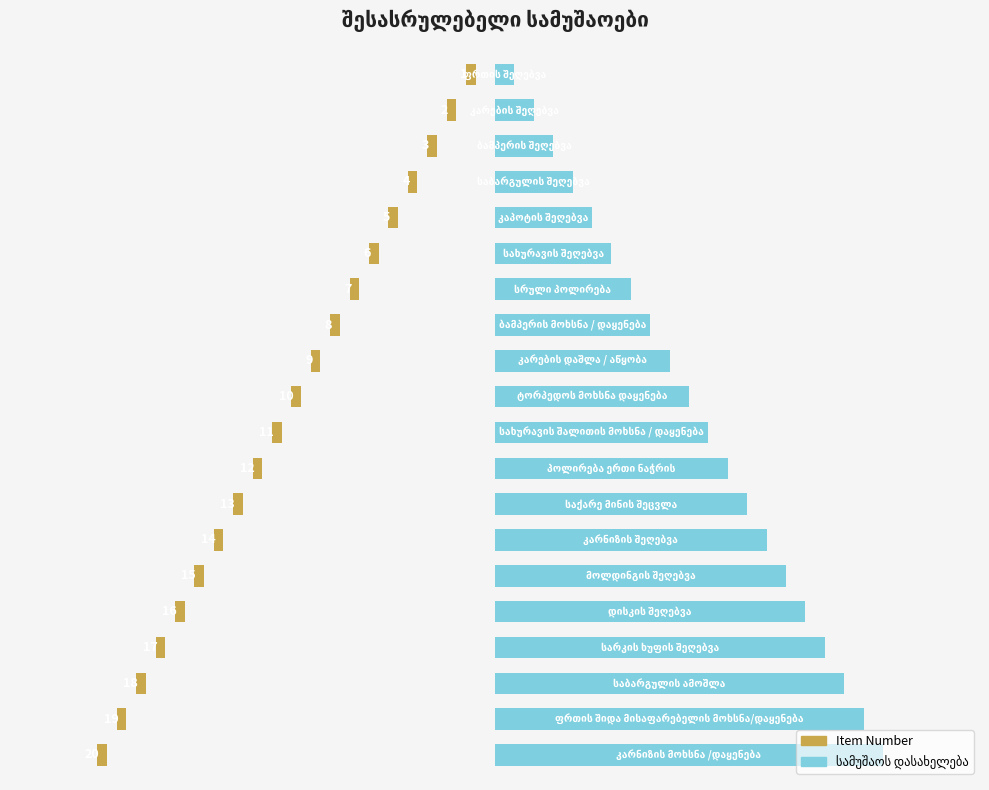

What is the difference between the maximum and minimum values in the Item Number (right) series?

19.0